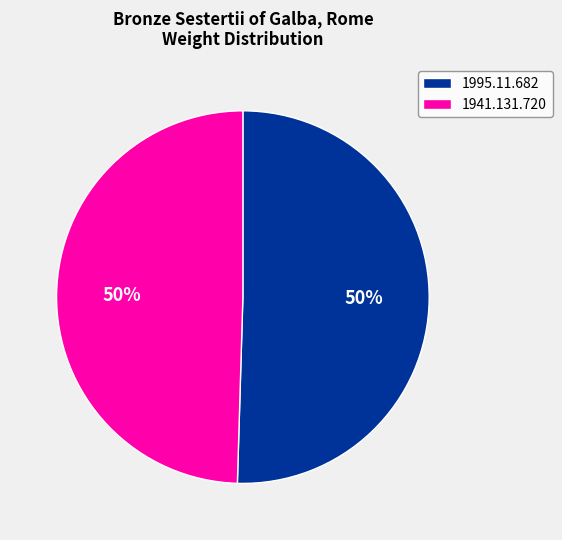

How many segments does this pie chart have?

2